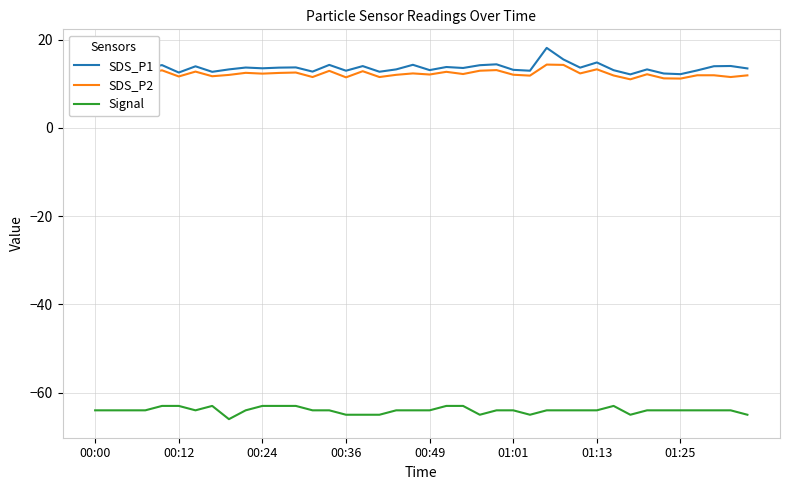

What is the maximum value for SDS_P2?

14.3